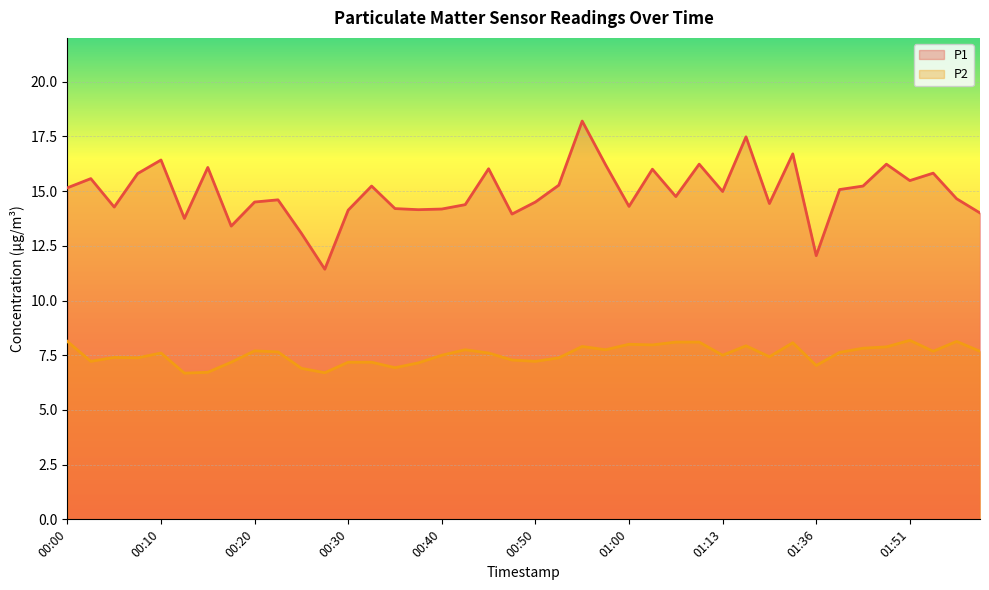

Rank the series by their maximum value, from highest to lowest.

P1, P2